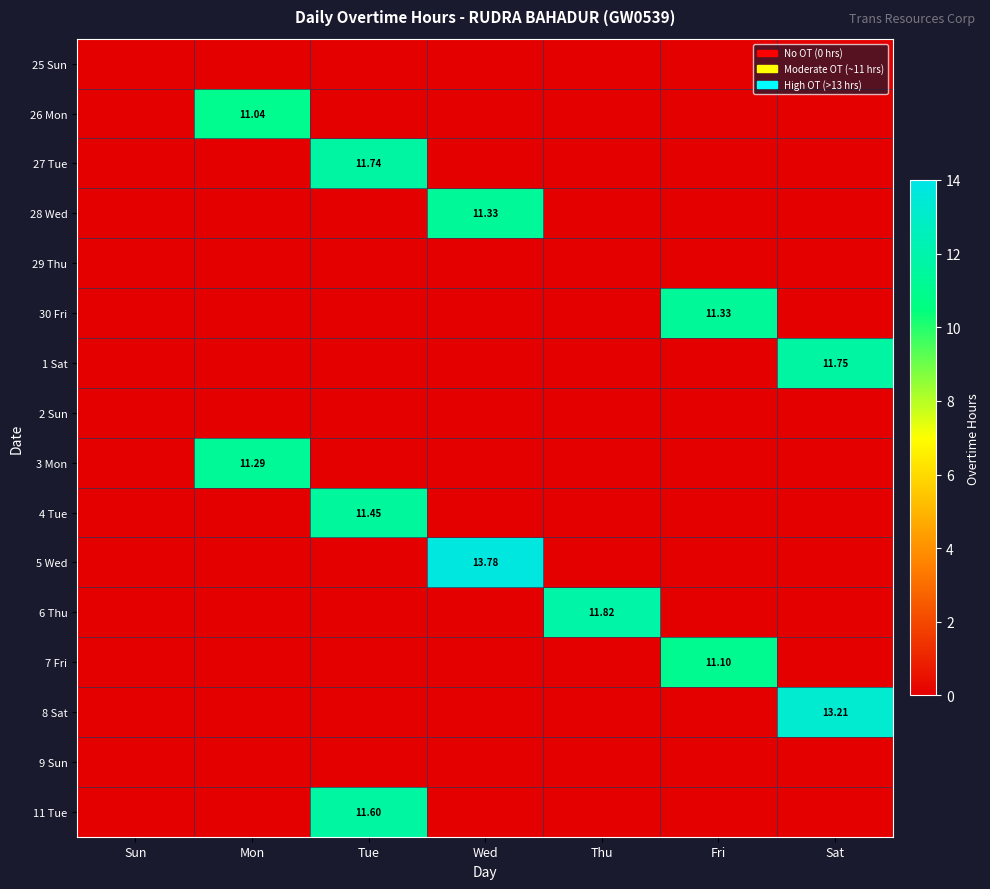

How many series are shown in this chart?

16